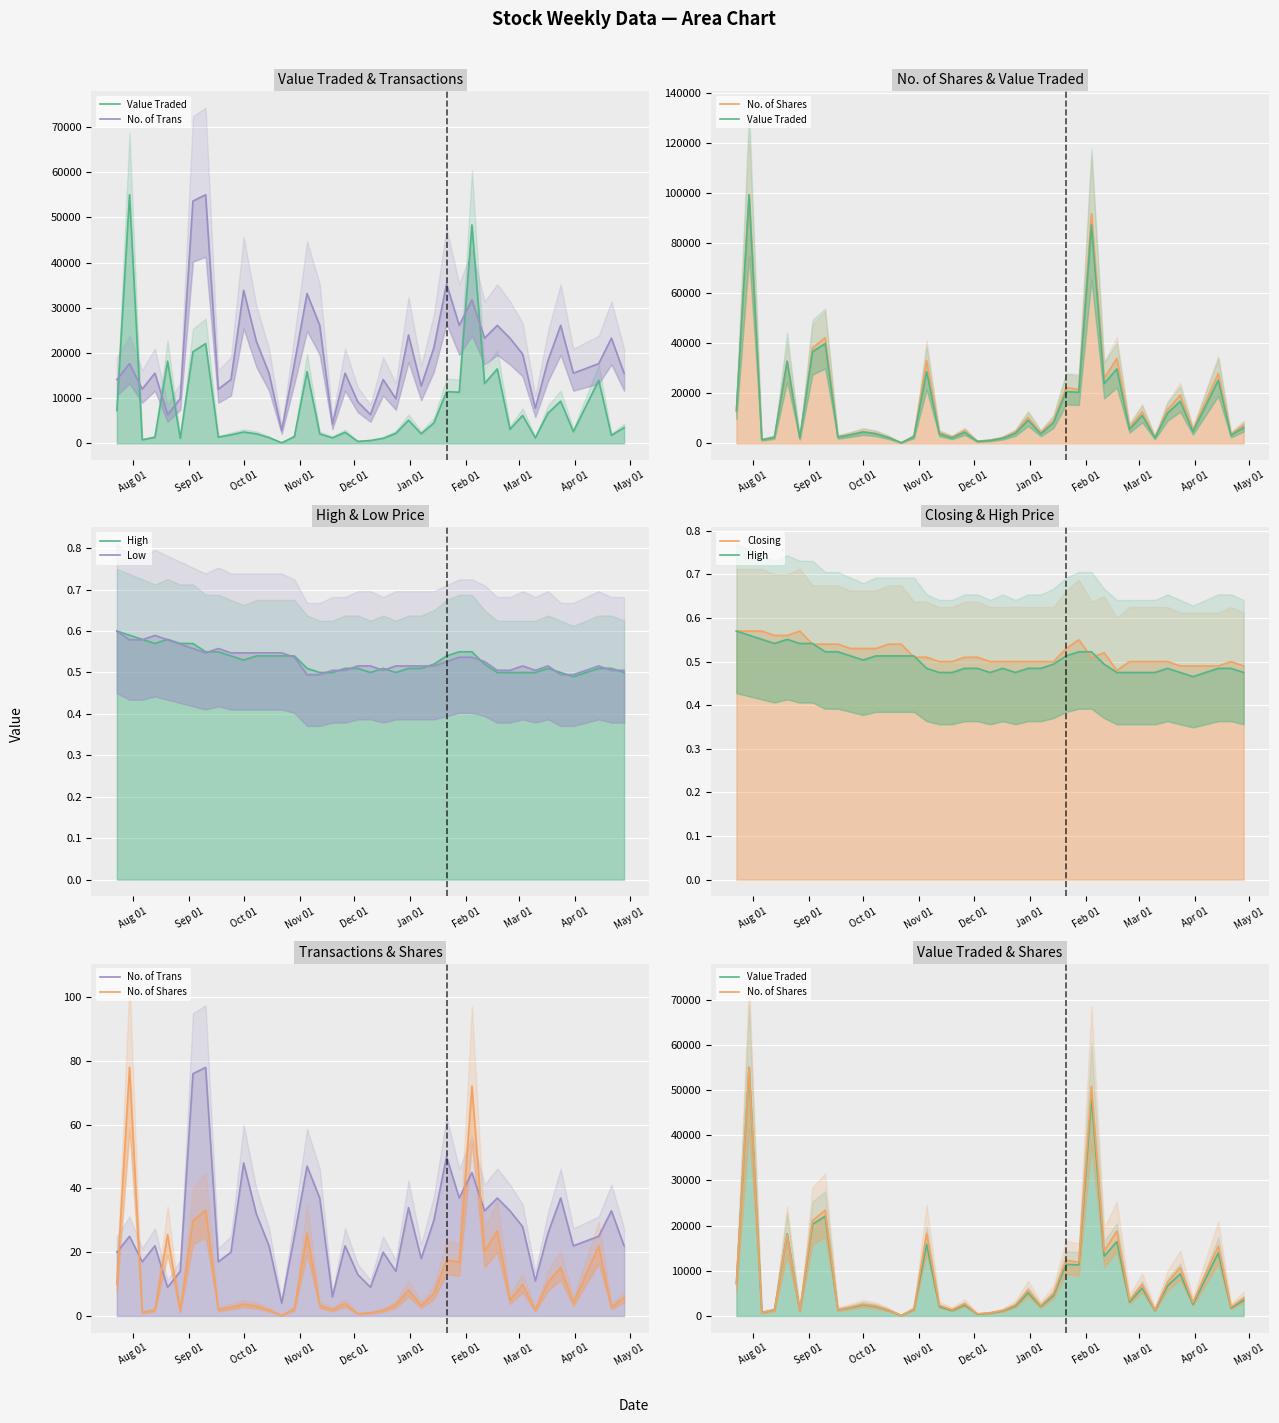

How many times do No. of Shares and Value Traded cross each other?

1